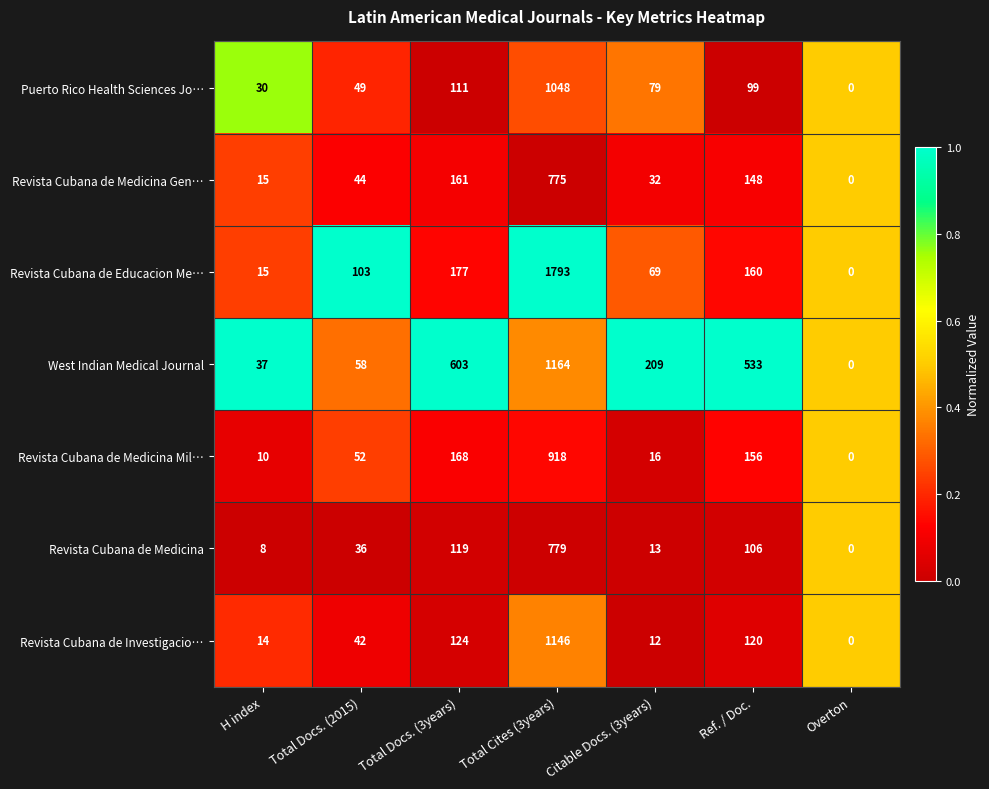

Rank the series by their maximum value, from highest to lowest.

Revista Cubana de Educacion Me…, West Indian Medical Journal, Revista Cubana de Investigacio…, Puerto Rico Health Sciences Jo…, Revista Cubana de Medicina Mil…, Revista Cubana de Medicina, Revista Cubana de Medicina Gen…